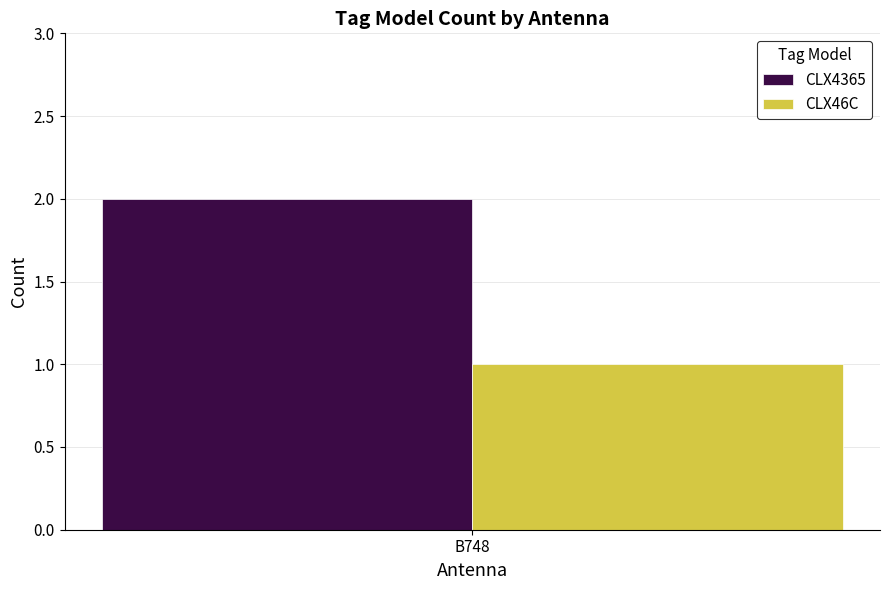

How many series are shown in this chart?

2